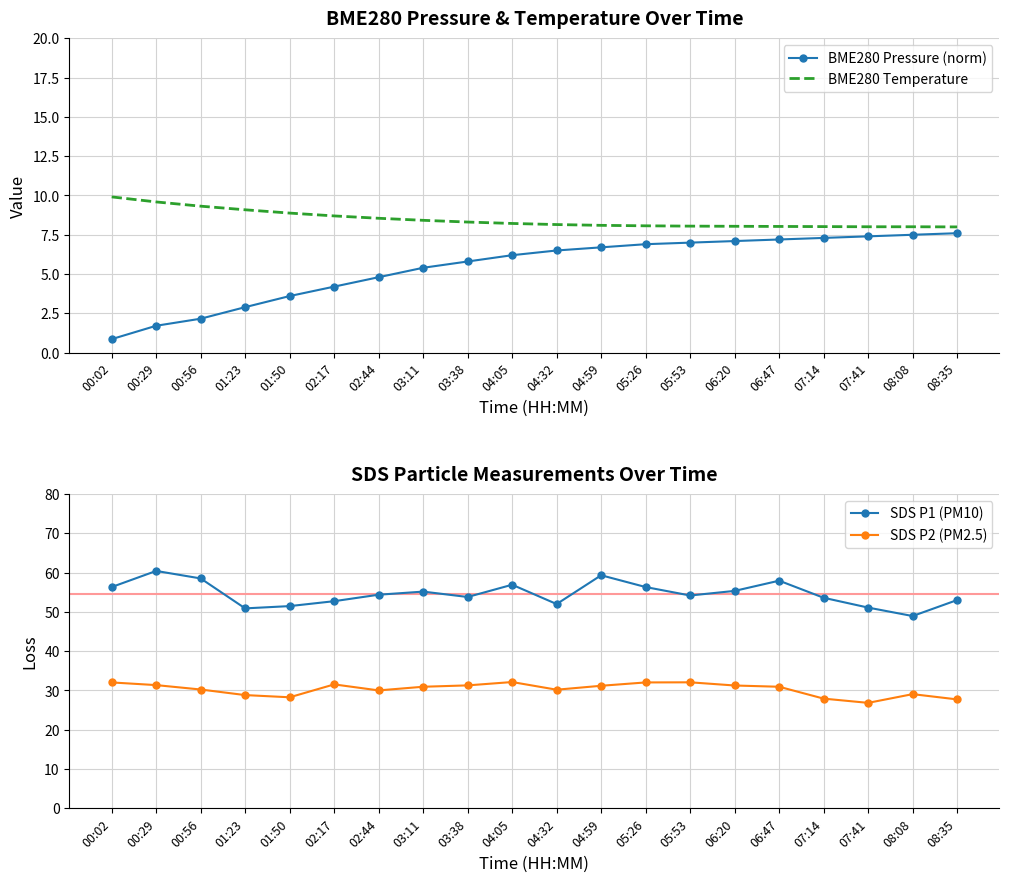

What is the greatest value displayed?

60.4